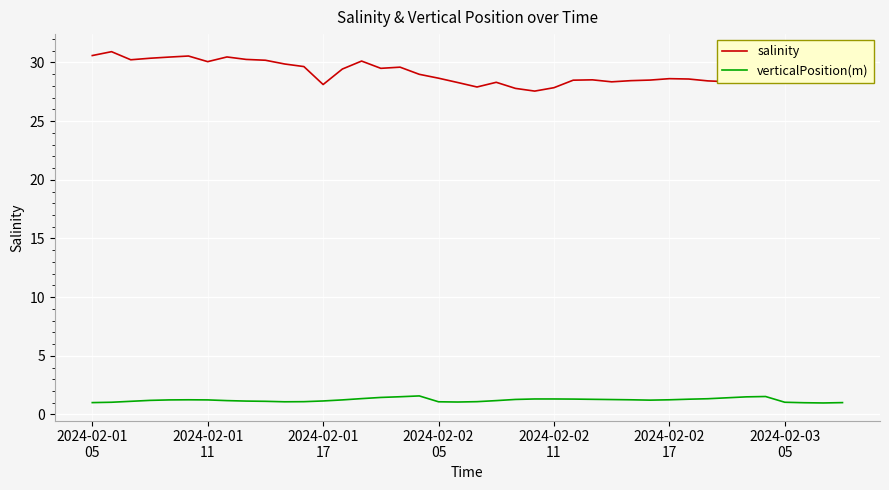

List the series in order of their overall mean, highest first.

salinity, verticalPosition(m)